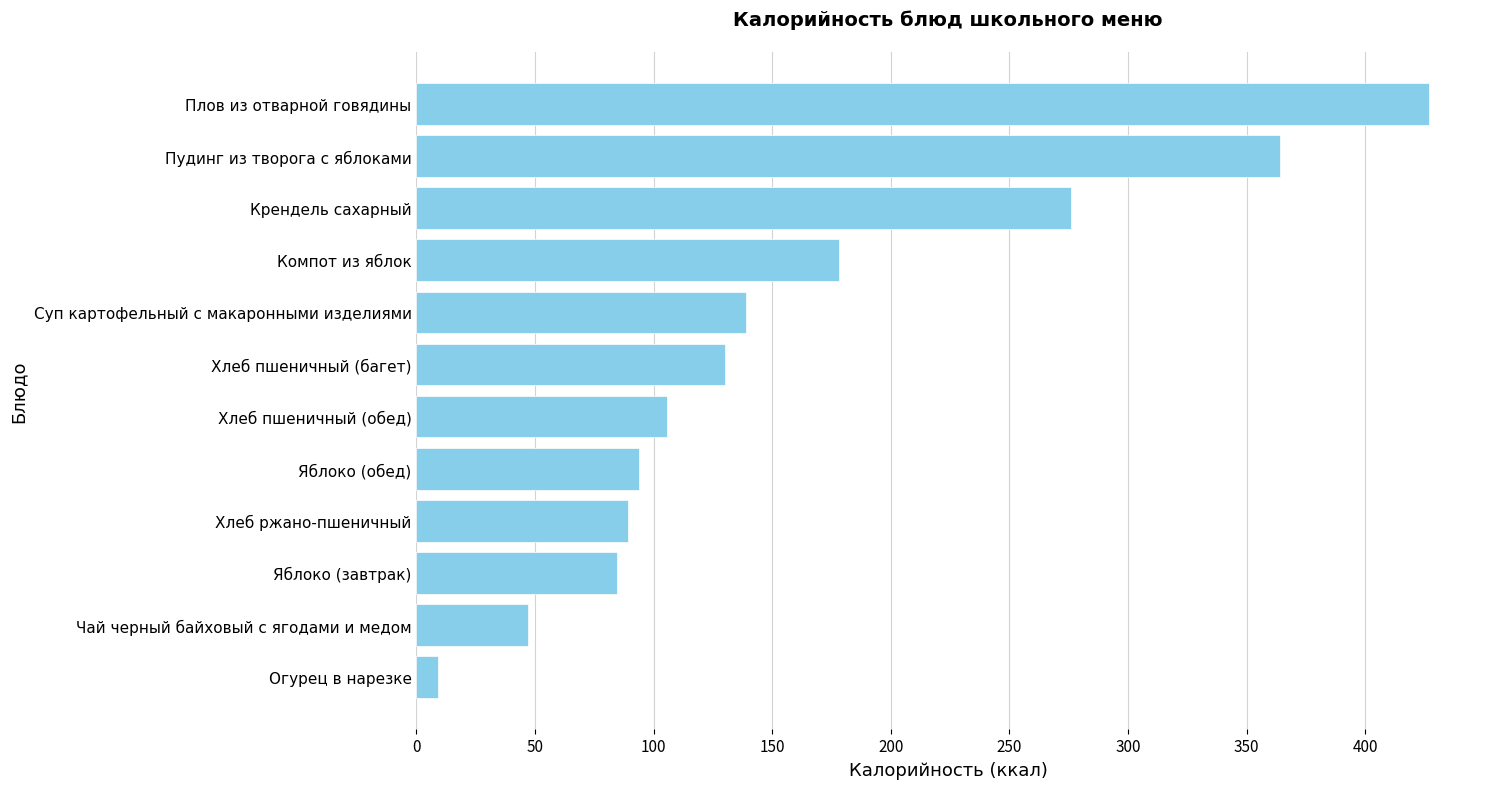

Approximately how many times larger is the value at Компот из яблок compared to Суп картофельный с макаронными изделиями?

1.3